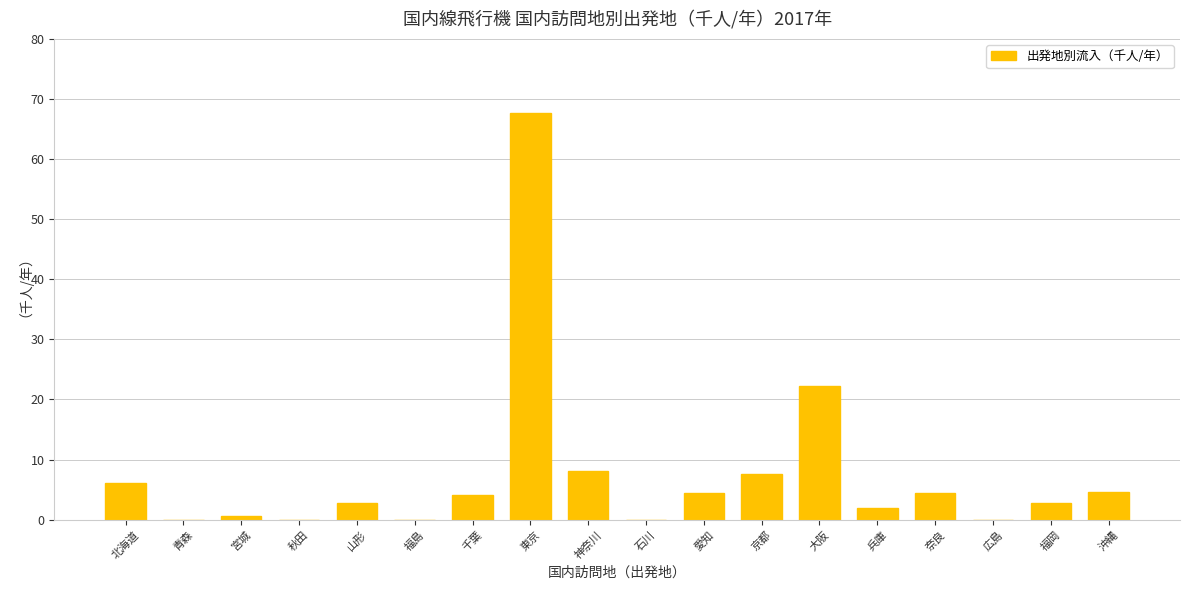

Is it true that the value at 東京 is 98.1?

False